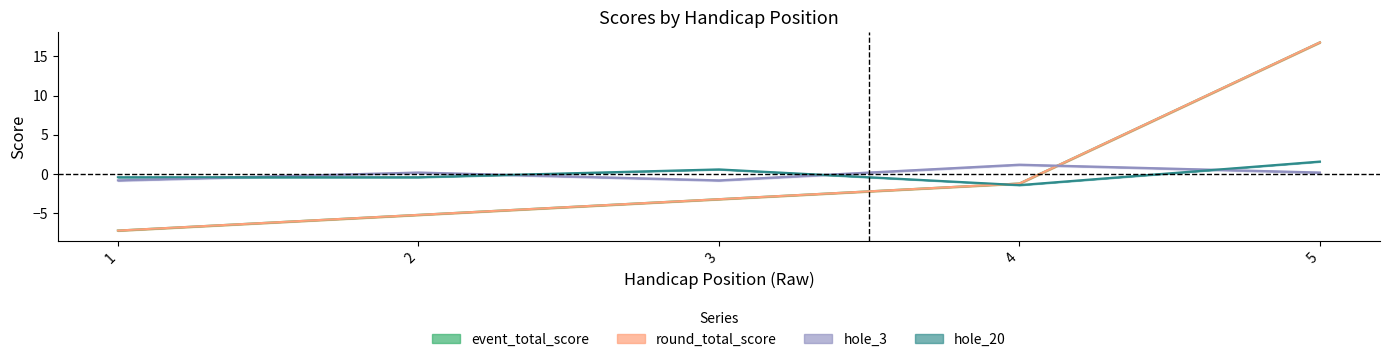

Is the value of hole_3 at 2 greater than the value of round_total_score at 4?

Yes